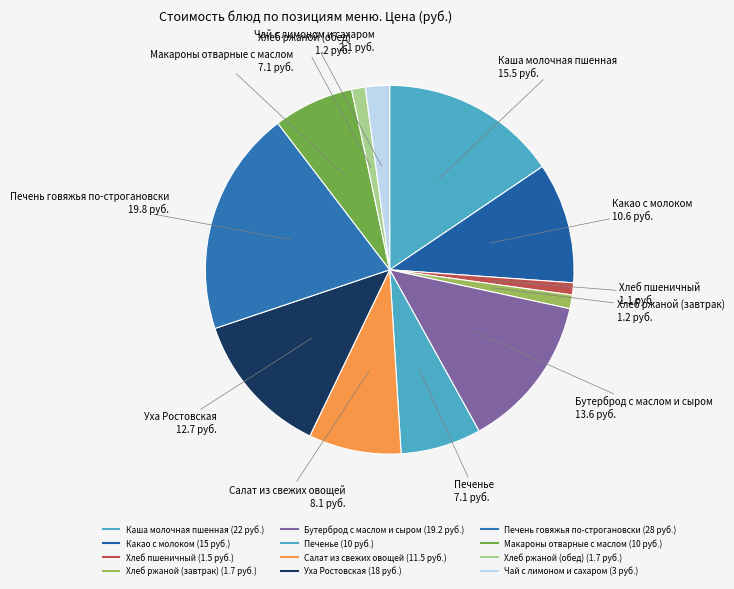

Rank the categories by value from lowest to highest.

Хлеб пшеничный, Хлеб ржаной (завтрак), Хлеб ржаной (обед), Чай с лимоном и сахаром, Печенье, Макароны отварные с маслом, Салат из свежих овощей, Какао с молоком, Уха Ростовская, Бутерброд с маслом и сыром, Каша молочная пшенная, Печень говяжья по-строгановски